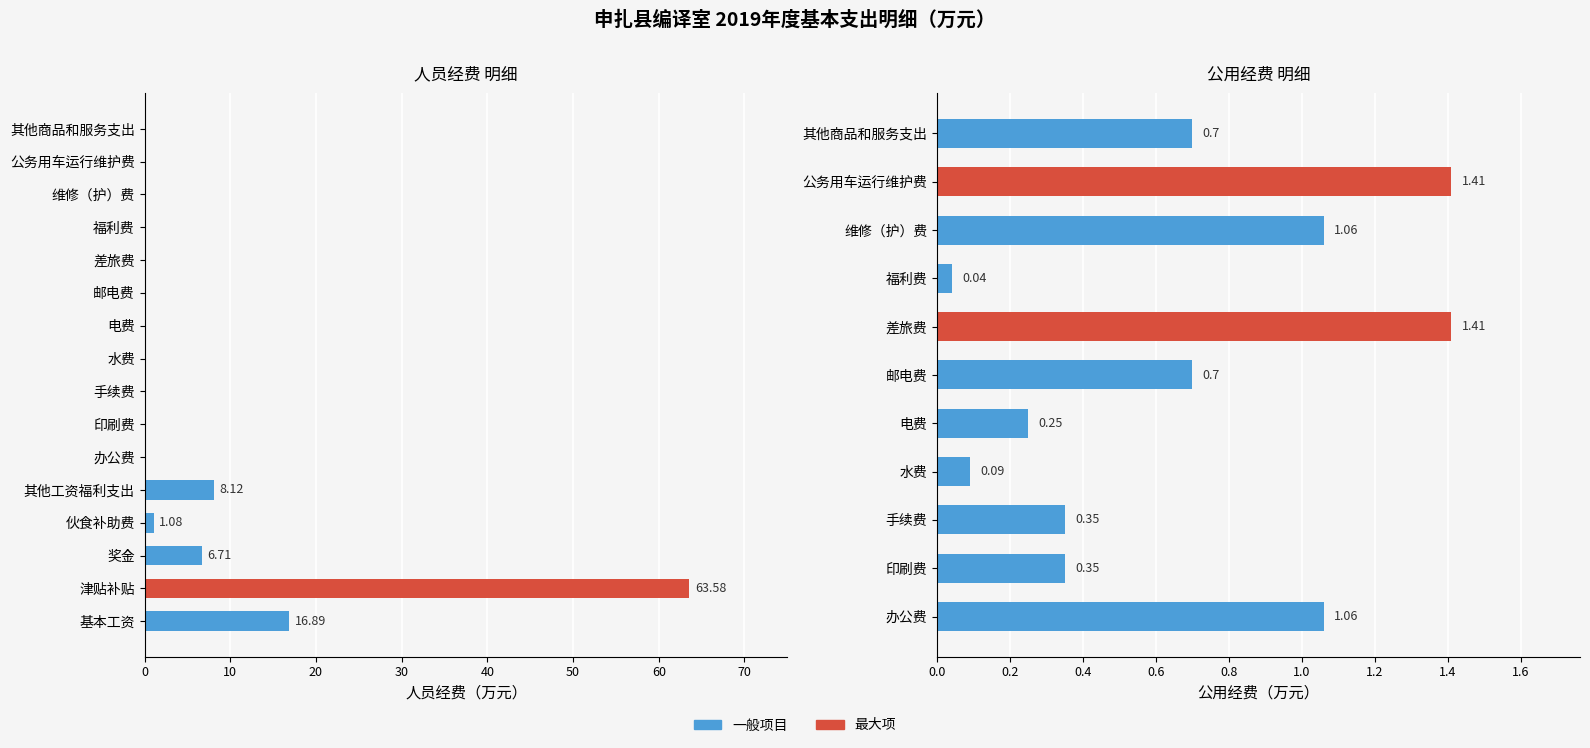

What is the greatest value displayed?

63.6